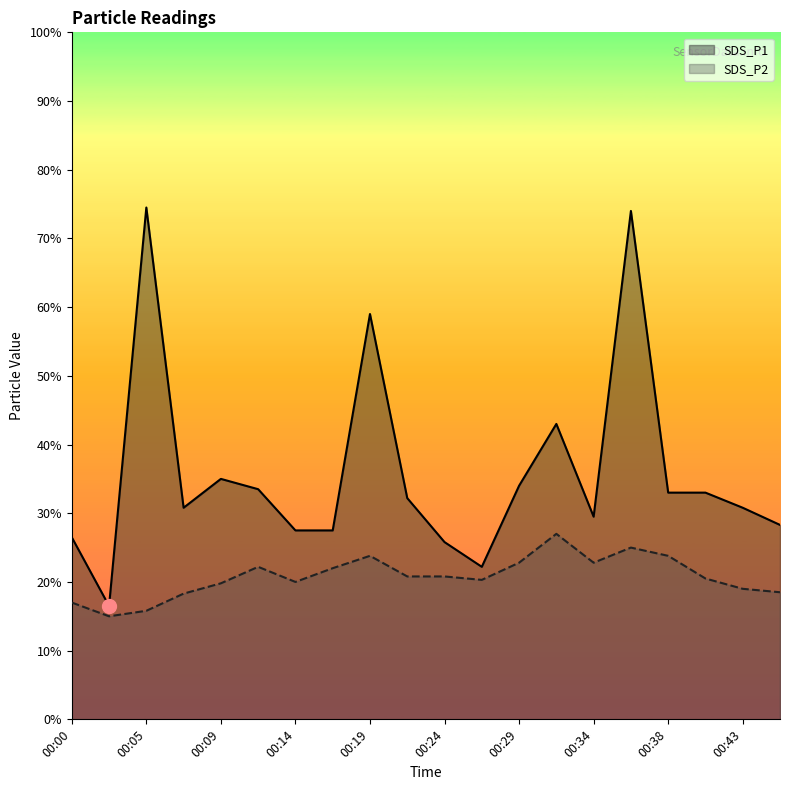

The SDS_P1 series shows 4.3 at 00:31. True or false?

True